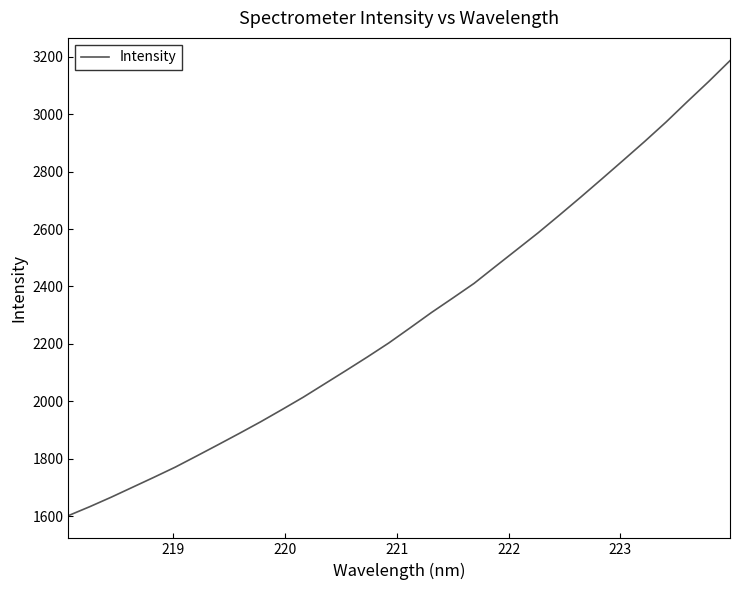

What is the minimum value shown in the chart?

1601.4